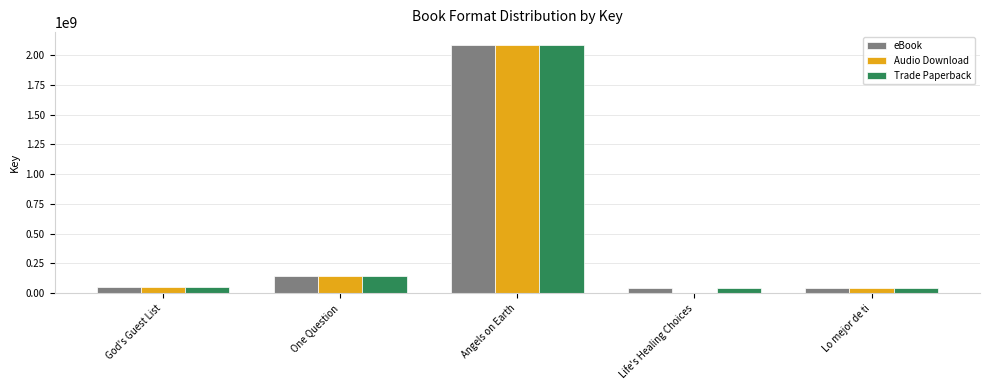

At which label does Trade Paperback reach its peak?

Angels on Earth